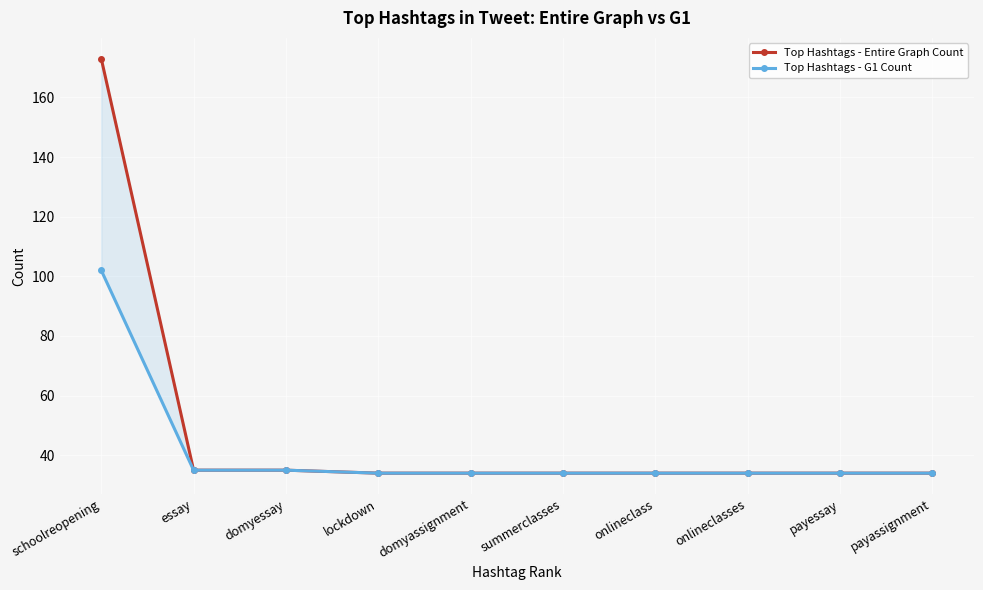

Which has a higher value, payessay or payassignment?

payessay